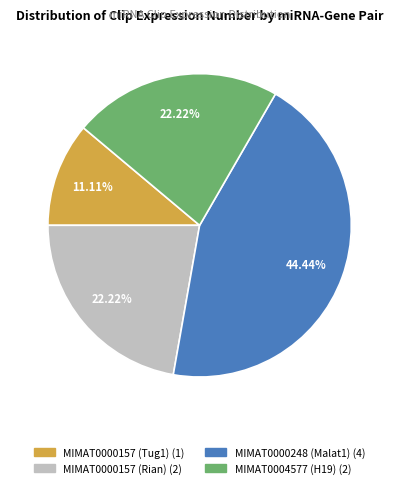

Combined, what portion of the pie is MIMAT0000157 (Tug1) and MIMAT0000157 (Rian)?

33.3%